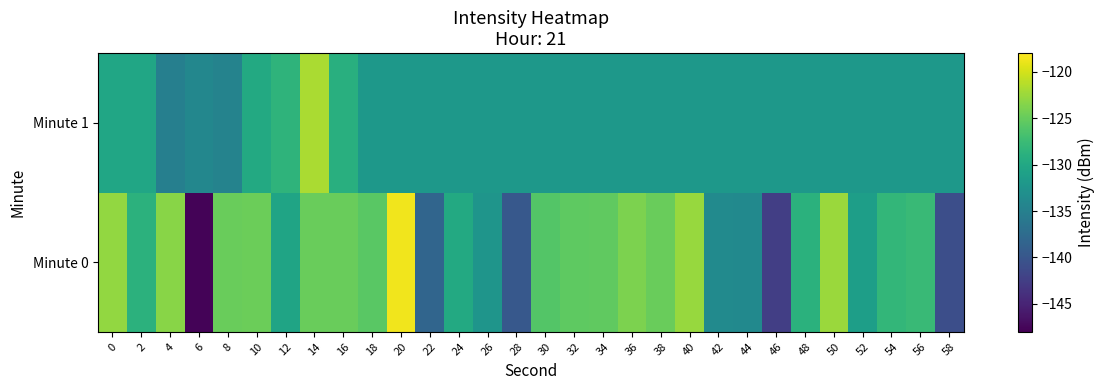

Reading left to right, what are all the values shown in this chart?

Minute 0: 0=-122.8	2=-128.7	4=-123.3	6=-147.7	8=-124.8	10=-124.7	12=-130.5	14=-124.9	16=-124.9	18=-125.6	20=-118.7	22=-138.2	24=-129.8	26=-132.3	28=-139.7	30=-126.0	32=-125.4	34=-125.3	36=-123.9	38=-124.8	40=-122.6	42=-133.6	44=-133.8	46=-142.4	48=-128.8	50=-122.5	52=-131.2	54=-128.2	56=-127.7	58=-140.8
Minute 1: 0=-130.3	2=-130.3	4=-135.0	6=-134.1	8=-134.6	10=-129.8	12=-128.5	14=-121.8	16=-129.1	18=-132.0	20=-132.0	22=-132.0	24=-132.0	26=-132.0	28=-132.0	30=-132.0	32=-132.0	34=-132.0	36=-132.0	38=-132.0	40=-132.0	42=-132.0	44=-132.0	46=-132.0	48=-132.0	50=-132.0	52=-132.0	54=-132.0	56=-132.0	58=-132.0